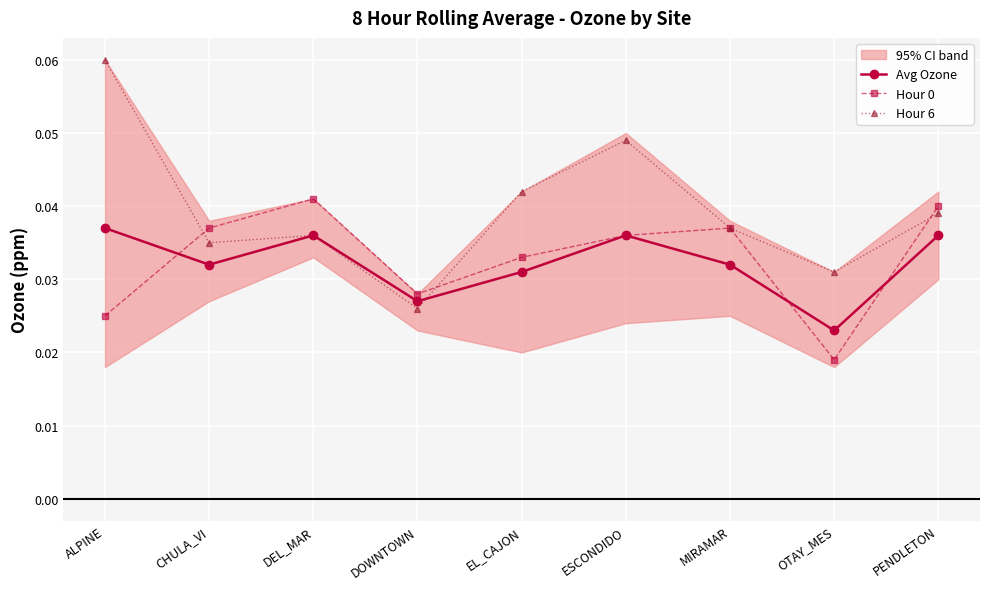

Count the Hour 6 values in the range 0 to 1.

9